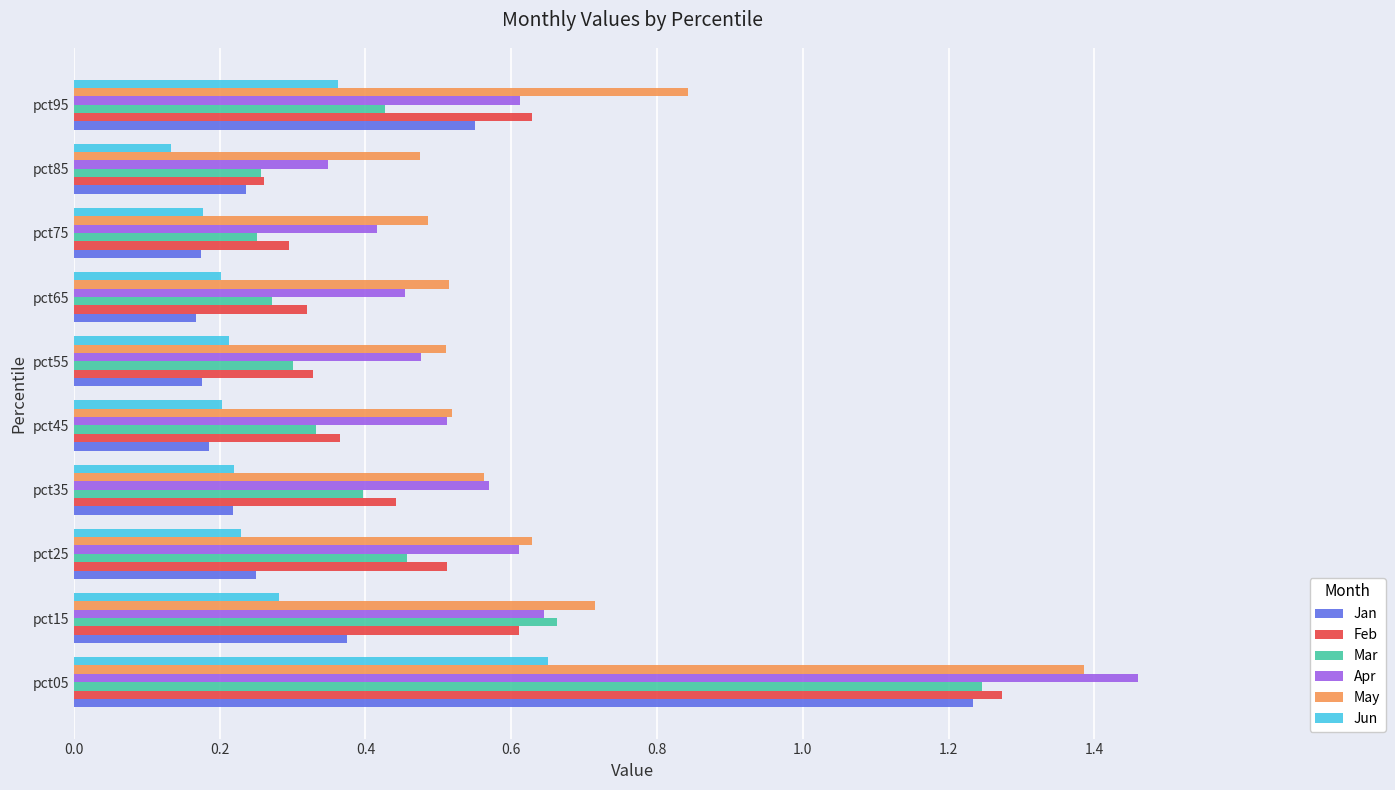

Where is Apr nearest to the value 0?

pct85